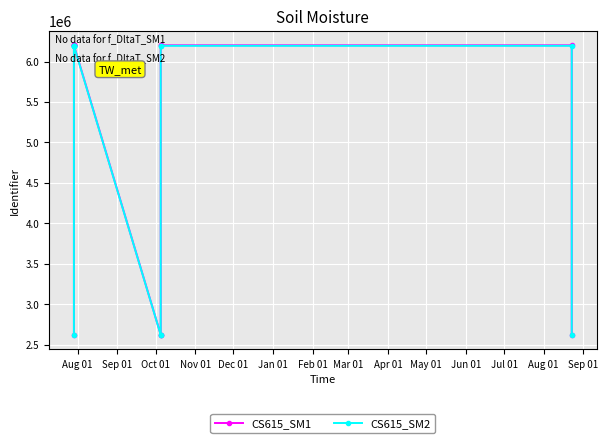

What is the smallest value displayed?

2621629.7